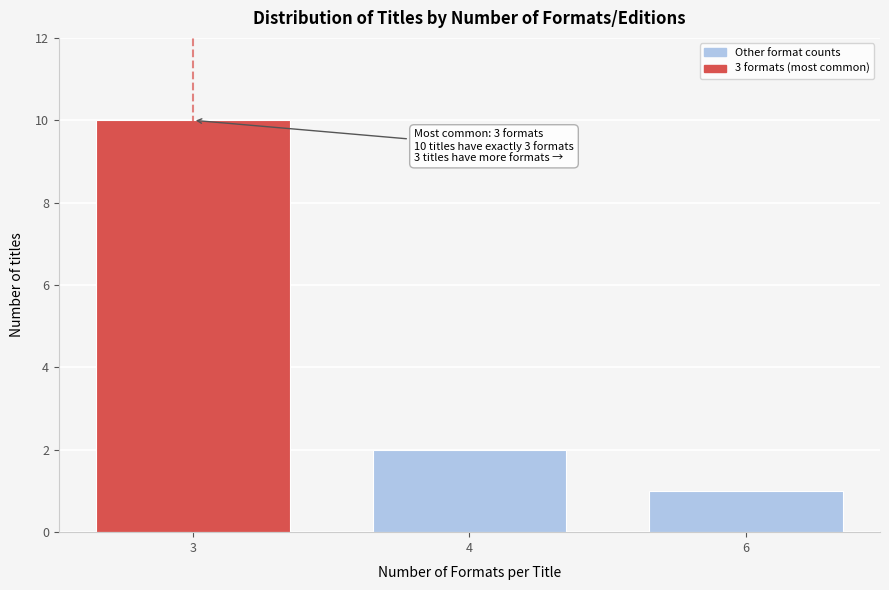

Reading right to left, list all the values displayed in this chart.

1	2	10